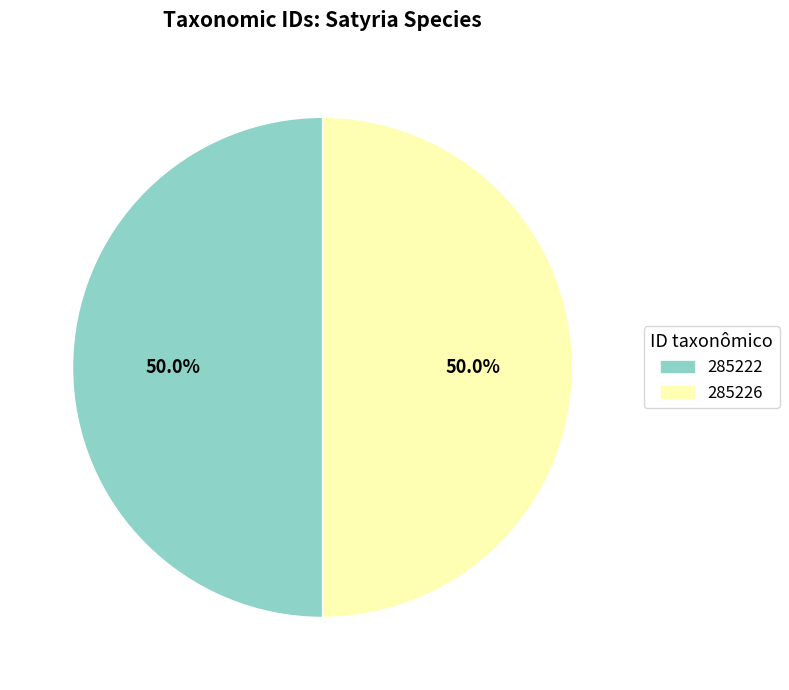

How much of the chart is everything except 285222?

50.0%